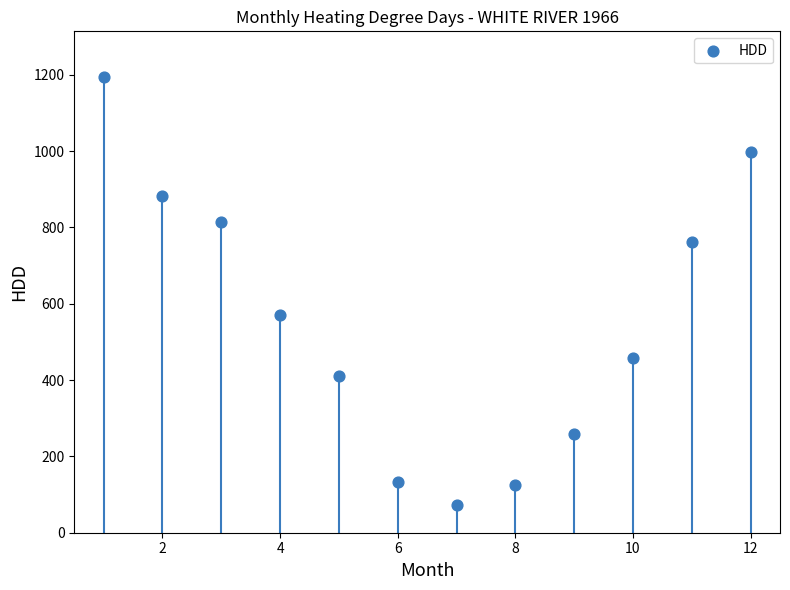

What Y value in the scatter plot is closest to 633?

570.2